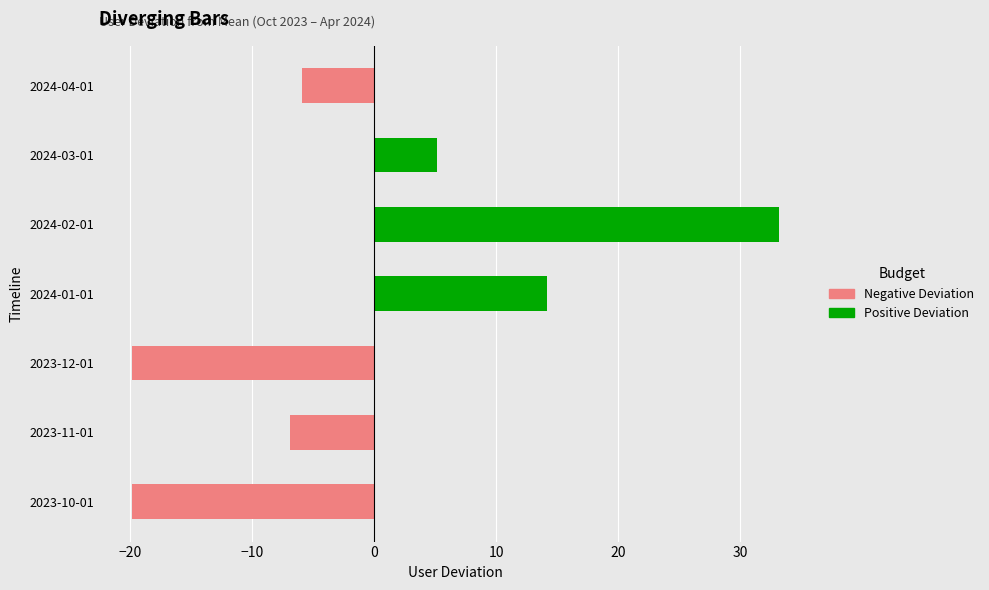

Reading left to right, transcribe all the data shown in this chart.

Negative Deviation: -19.9	-6.9	-19.9	0.0	0.0	0.0	-5.9
Positive Deviation: 0.0	0.0	0.0	14.1	33.1	5.1	0.0